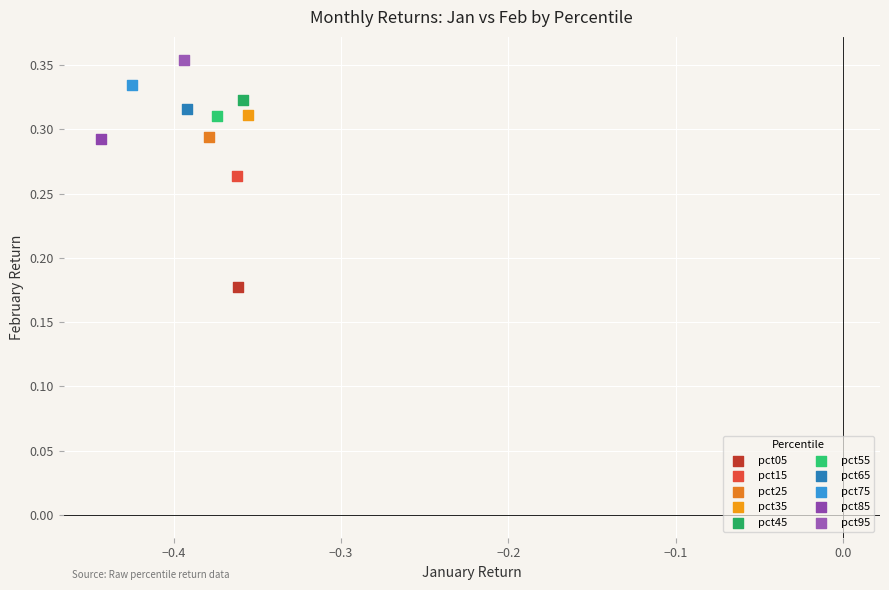

What are all the series names shown in the legend?

pct05, pct15, pct25, pct35, pct45, pct55, pct65, pct75, pct85, pct95